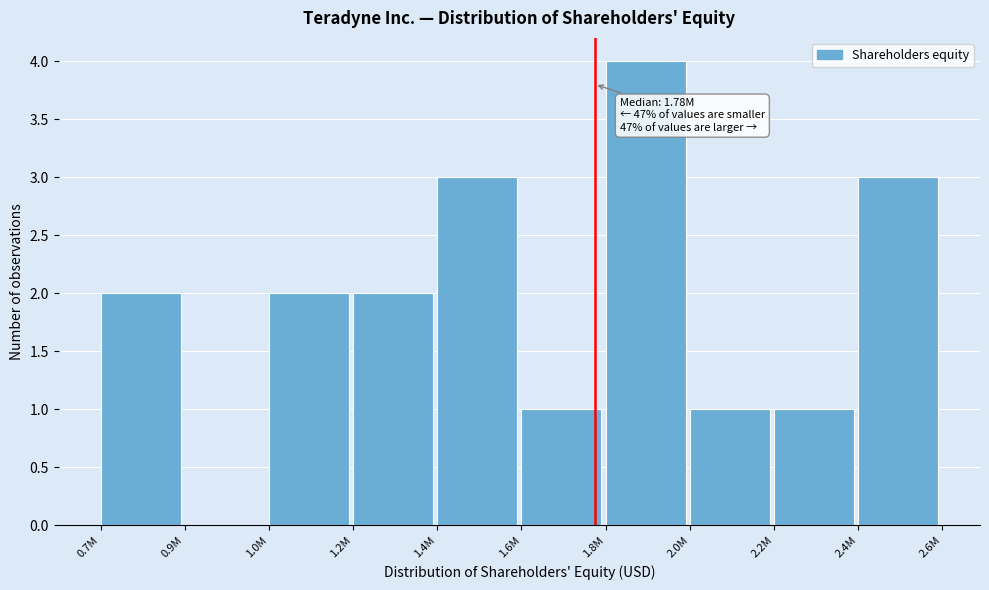

Reading left to right, transcribe all the data shown in this chart.

0.7M=2	0.9M=0	1.0M=2	1.2M=2	1.4M=3	1.6M=1	1.8M=4	2.0M=1	2.2M=1	2.4M=3